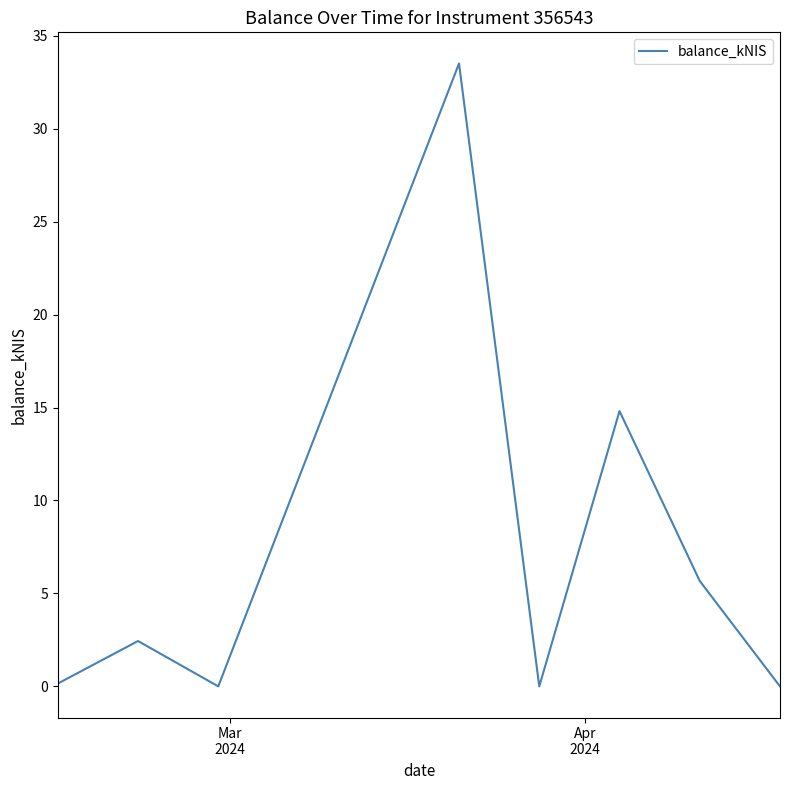

What is the maximum value shown in the chart?

33.5